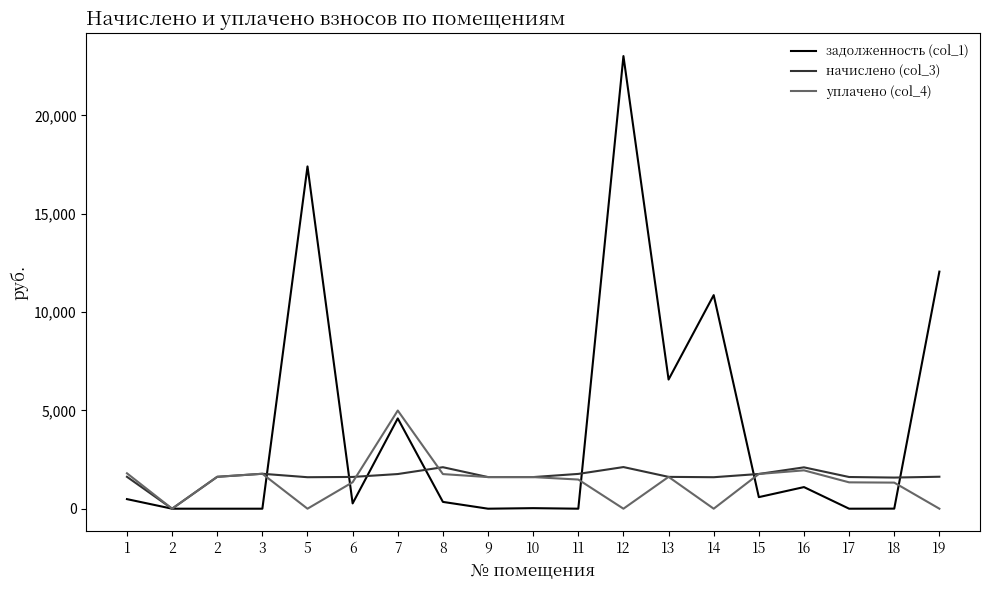

Count the number of categories in the chart.

19